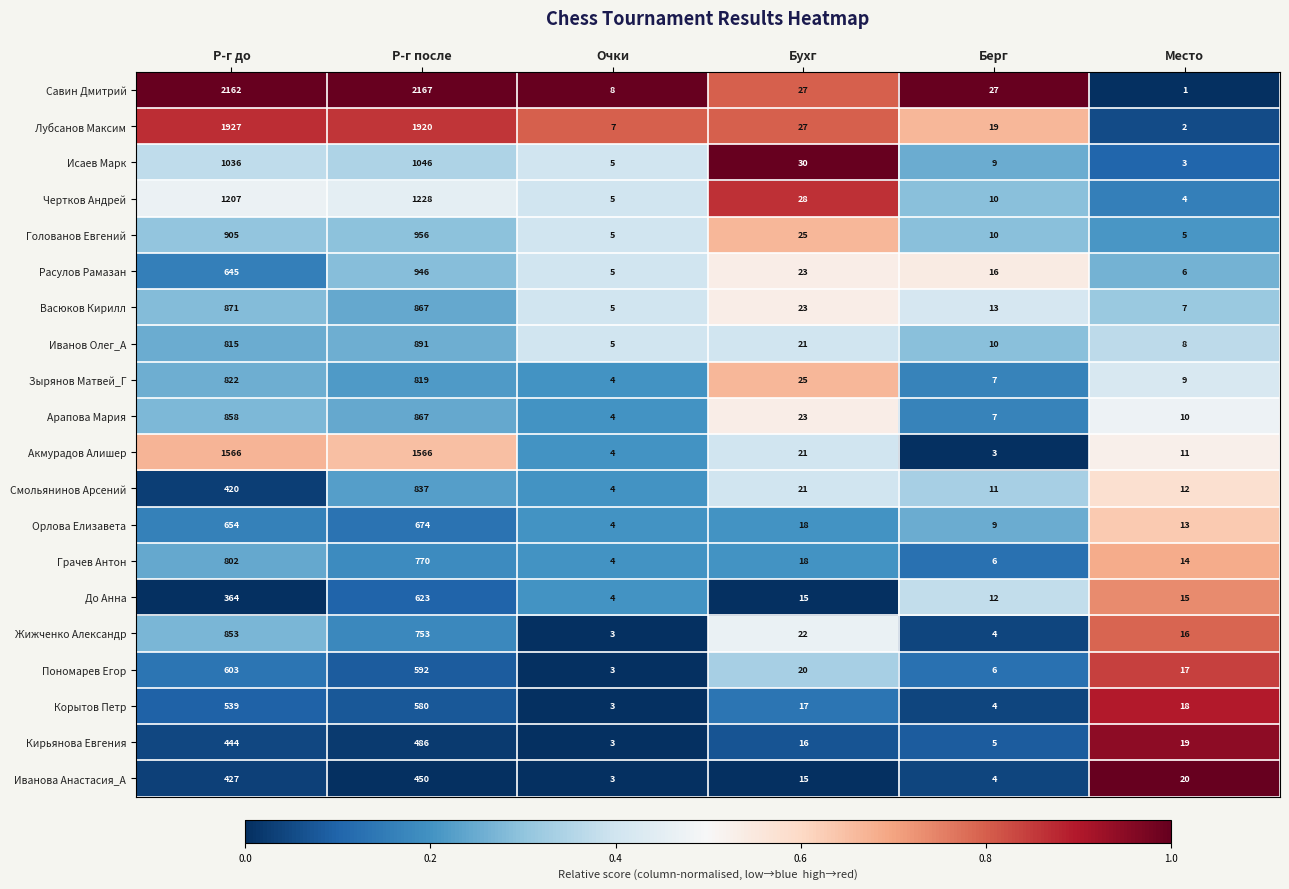

Is it true that Зырянов Матвей_Г equals 7 at Берг?

True